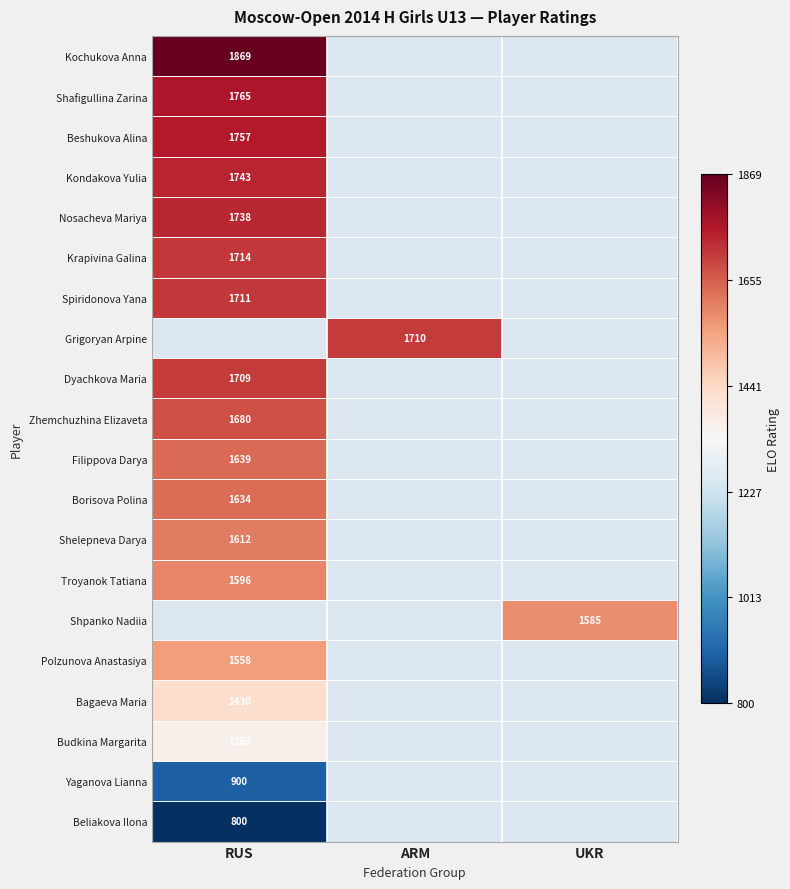

Is it true that Grigoryan Arpine equals 2459 at ARM?

False